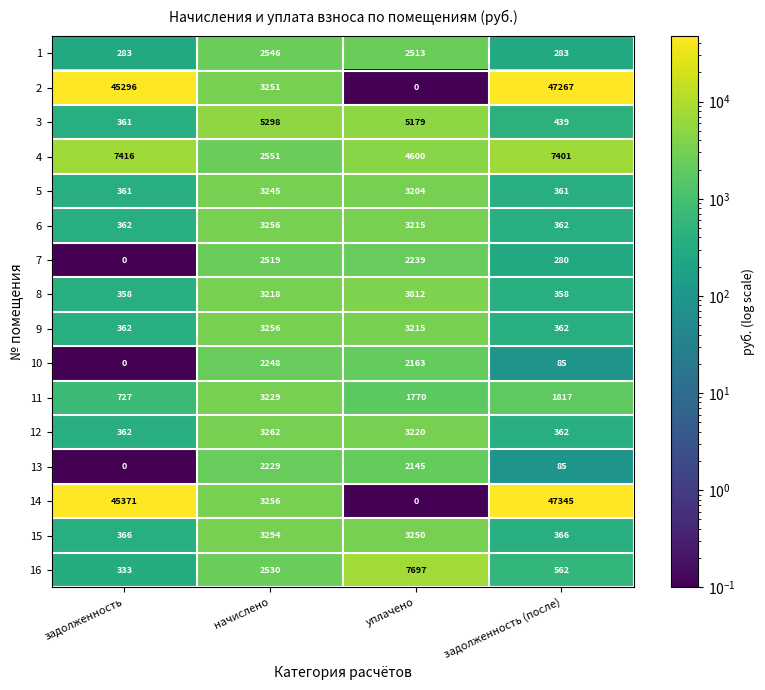

What value does the 7 series have at начислено?

2519